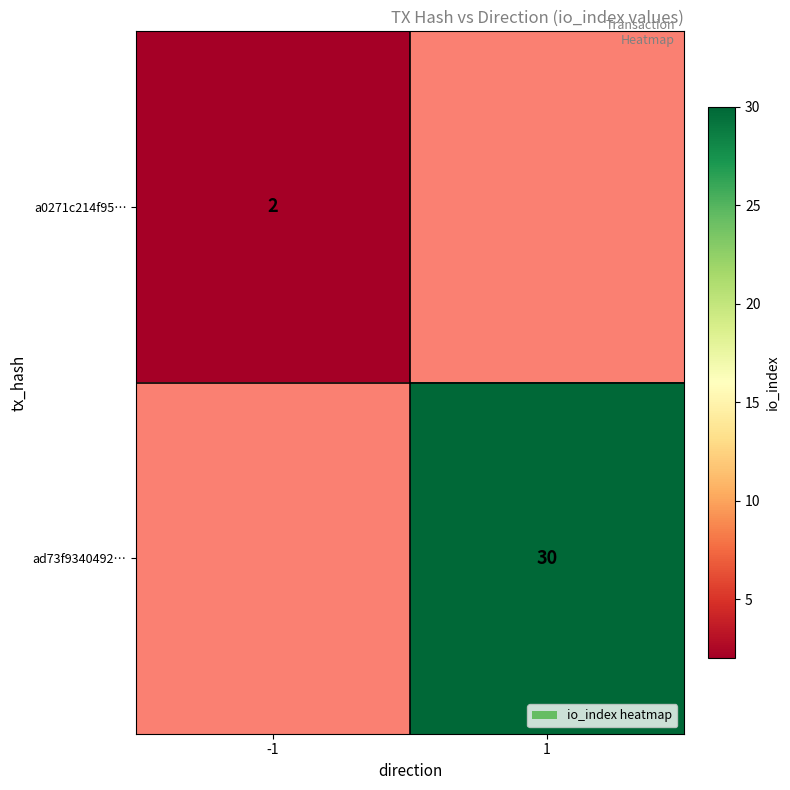

How many distinct data groups are displayed?

2